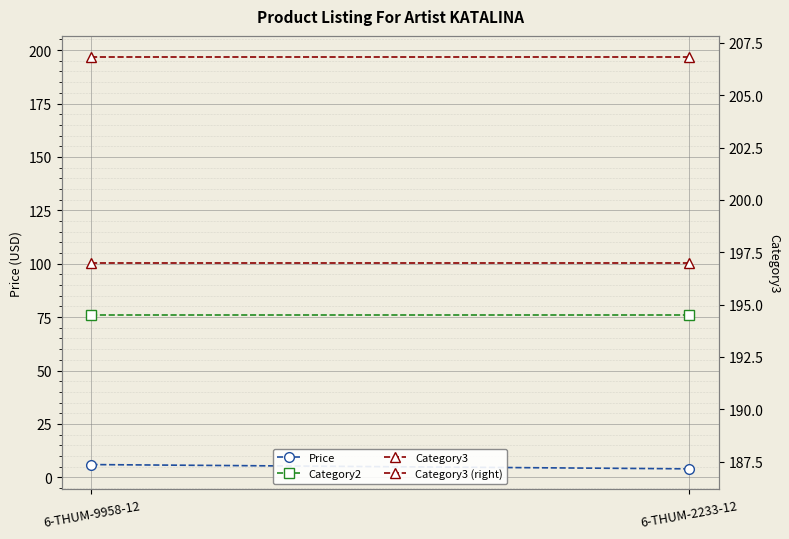

At how many categories does at least one series exceed 60?

2